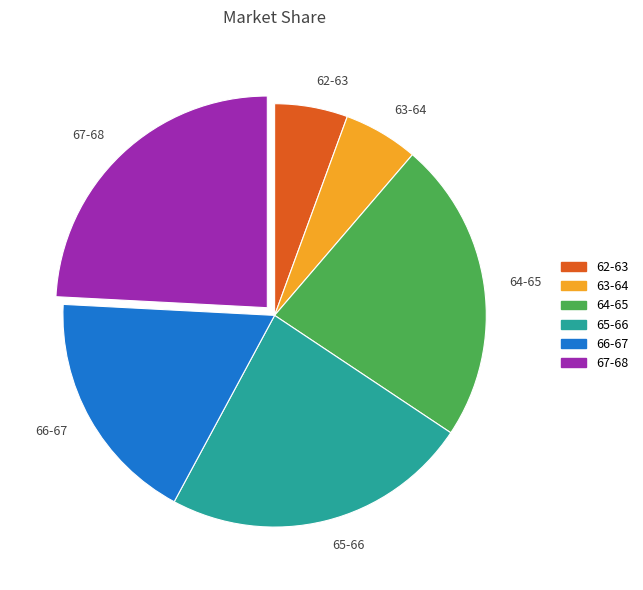

What is the ratio of the value at 66-67 to the value at 67-68?

0.7